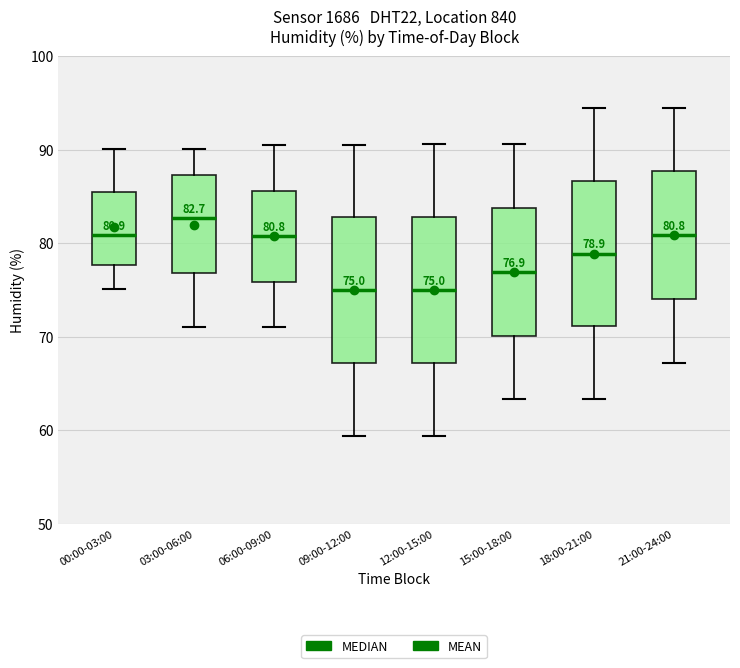

Which box's median line is the highest?

03:00-06:00